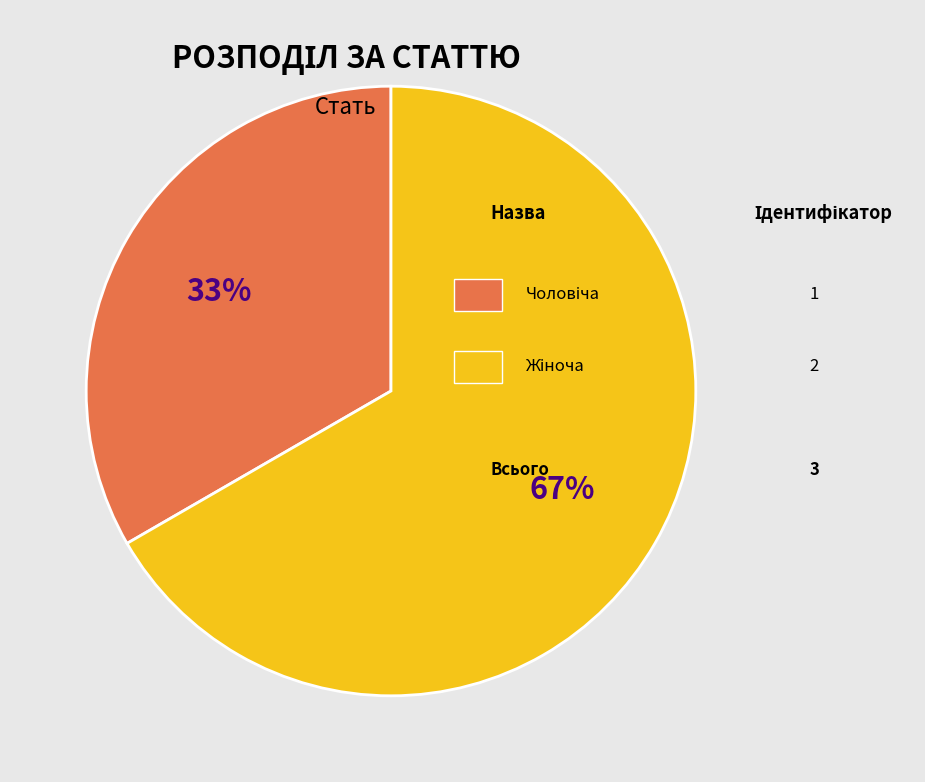

Is there any slice that represents more than half of the pie?

Yes